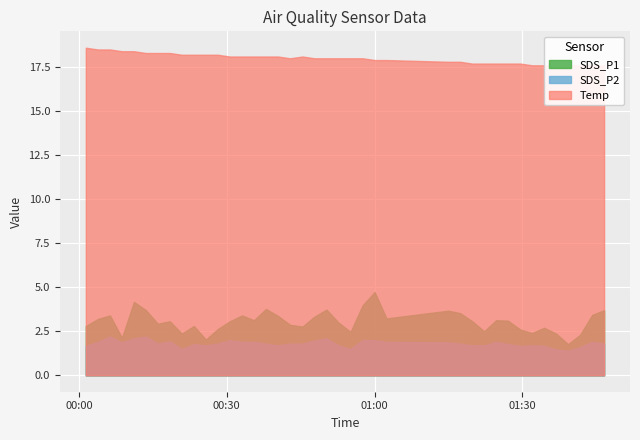

What is the spread (max minus min) of values at 32?

16.0